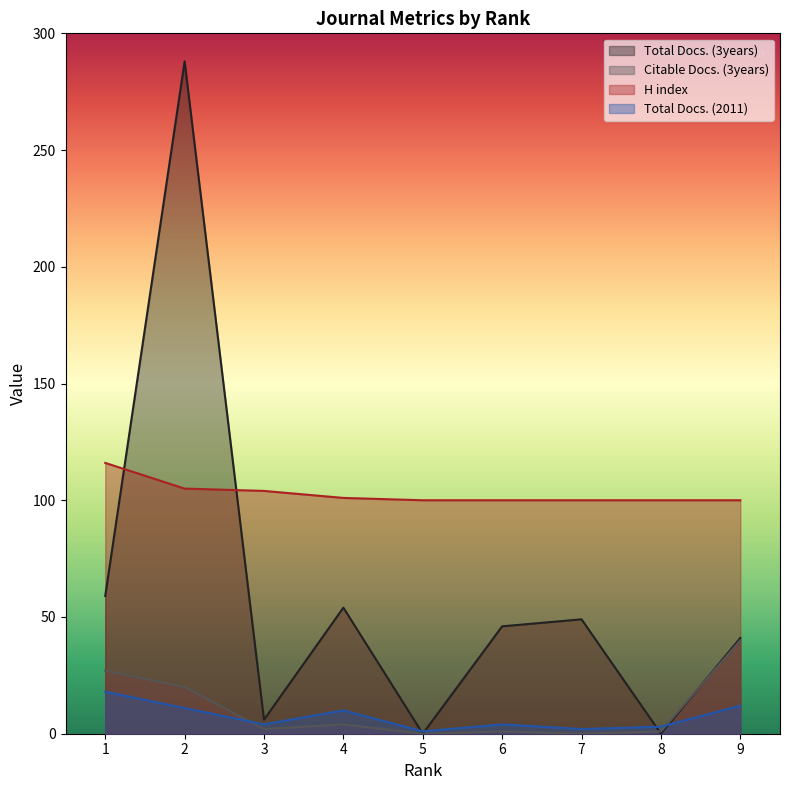

Which series has the largest total across all categories?

H index